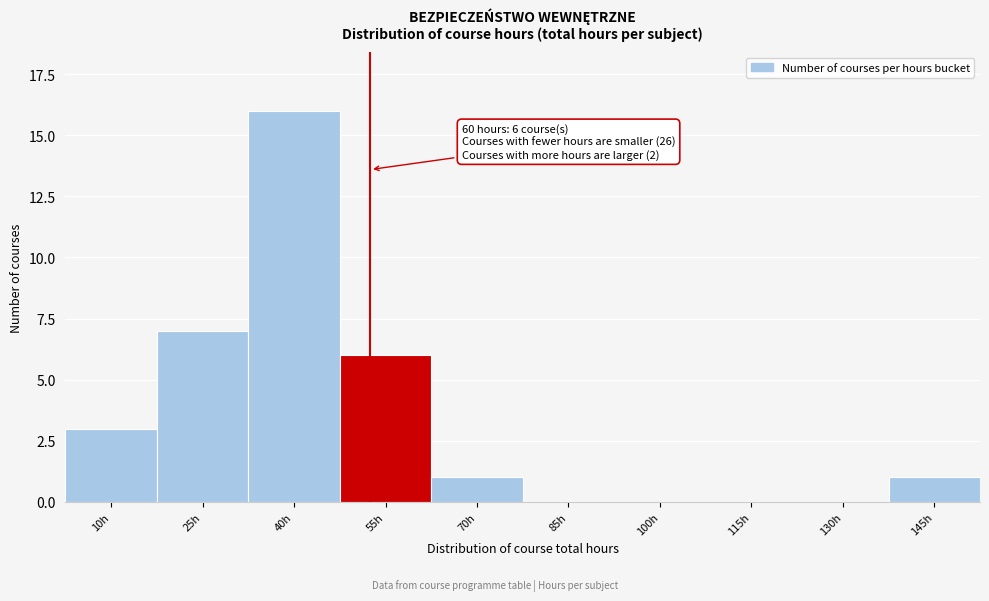

Reading right to left, list all the values displayed in this chart.

145h=1	130h=0	115h=0	100h=0	85h=0	70h=1	55h=6	40h=16	25h=7	10h=3